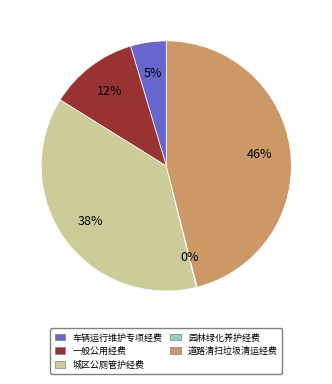

Does any single category account for the majority?

No